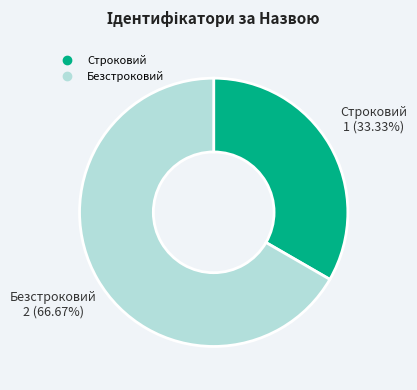

Do Безстроковий and Строковий together represent more than half of the pie?

Yes